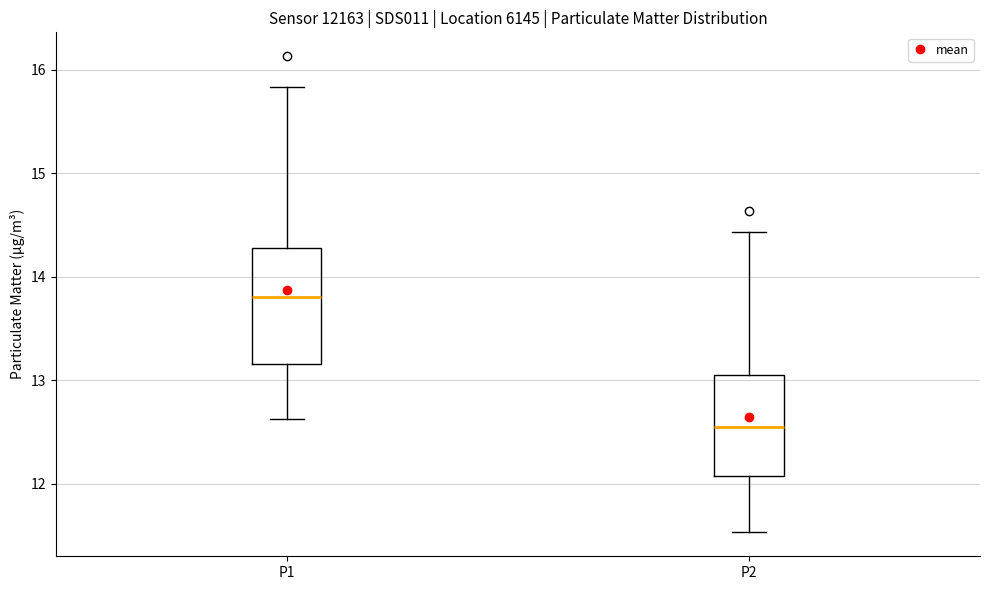

Comparing the boxes themselves (not the whiskers), which one is the tallest?

P1